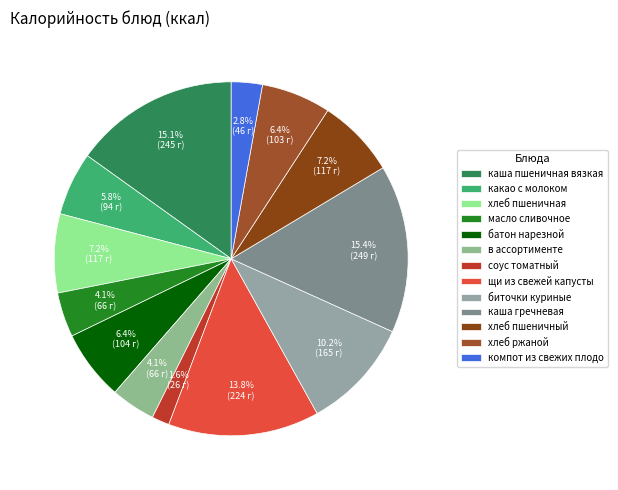

What is the change in value from хлеб пшеничная to в ассортименте?

-51